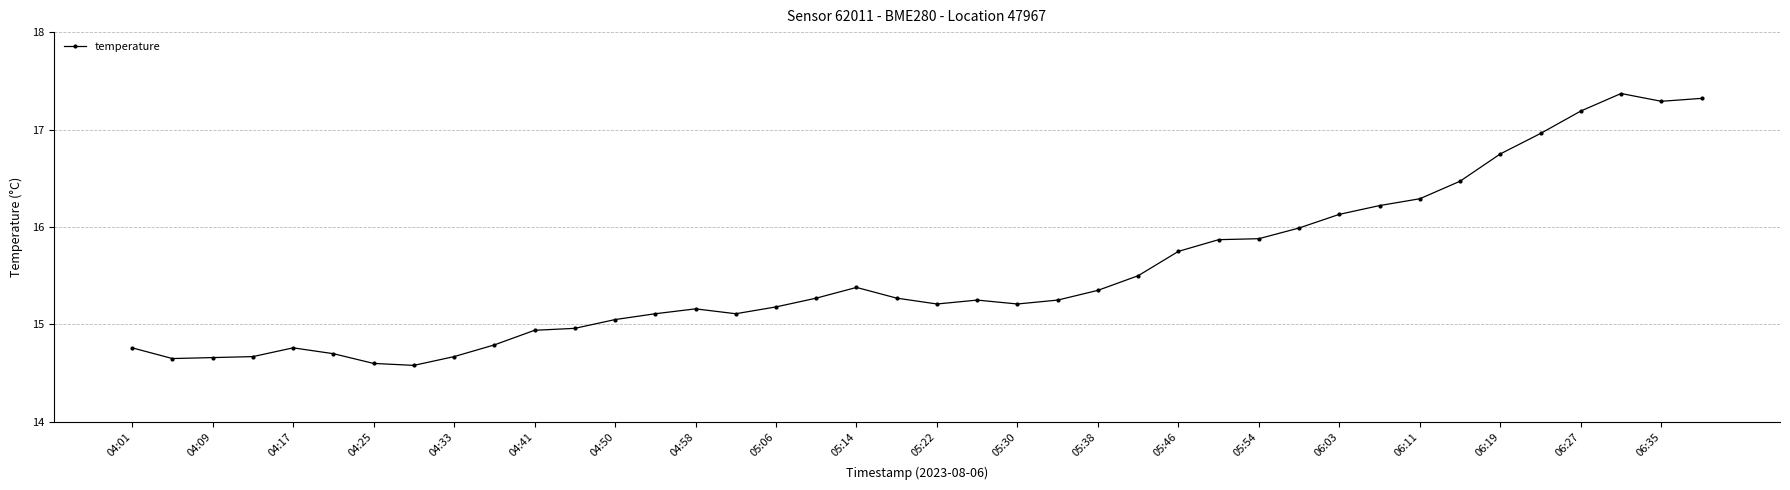

How many series are shown in this chart?

1